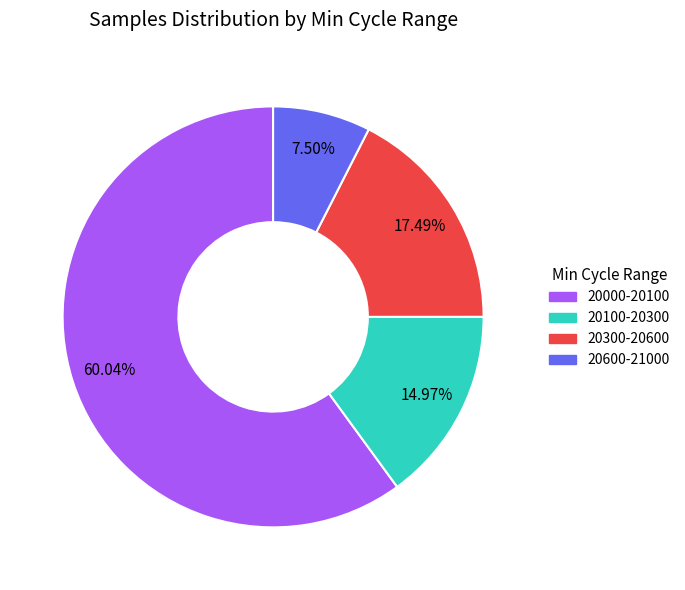

Is there a majority slice in this chart?

Yes